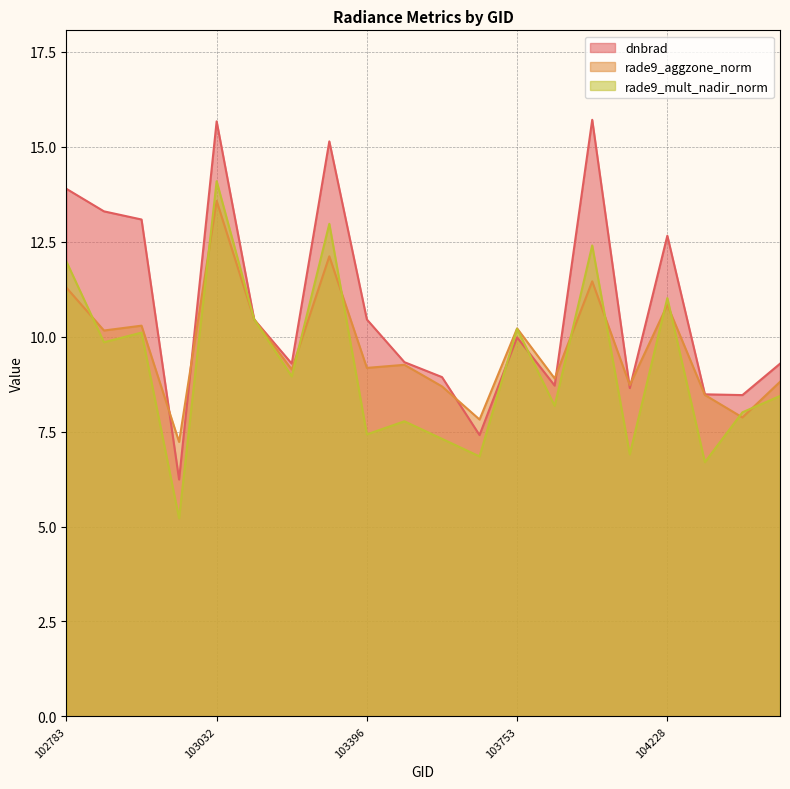

How many interior local valleys does the dnbrad series have?

6